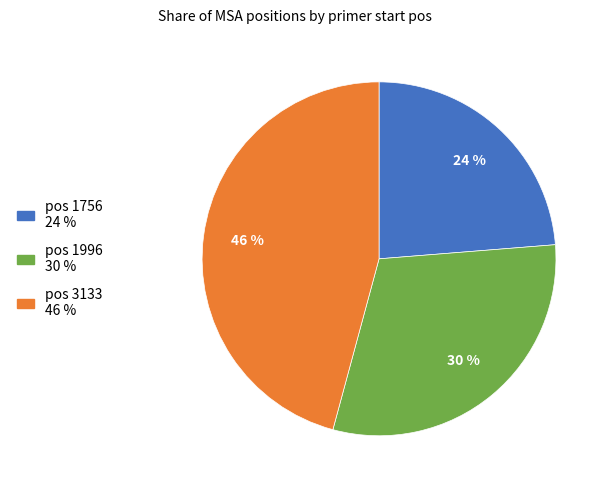

To the nearest percent, what is the average slice percentage?

33%